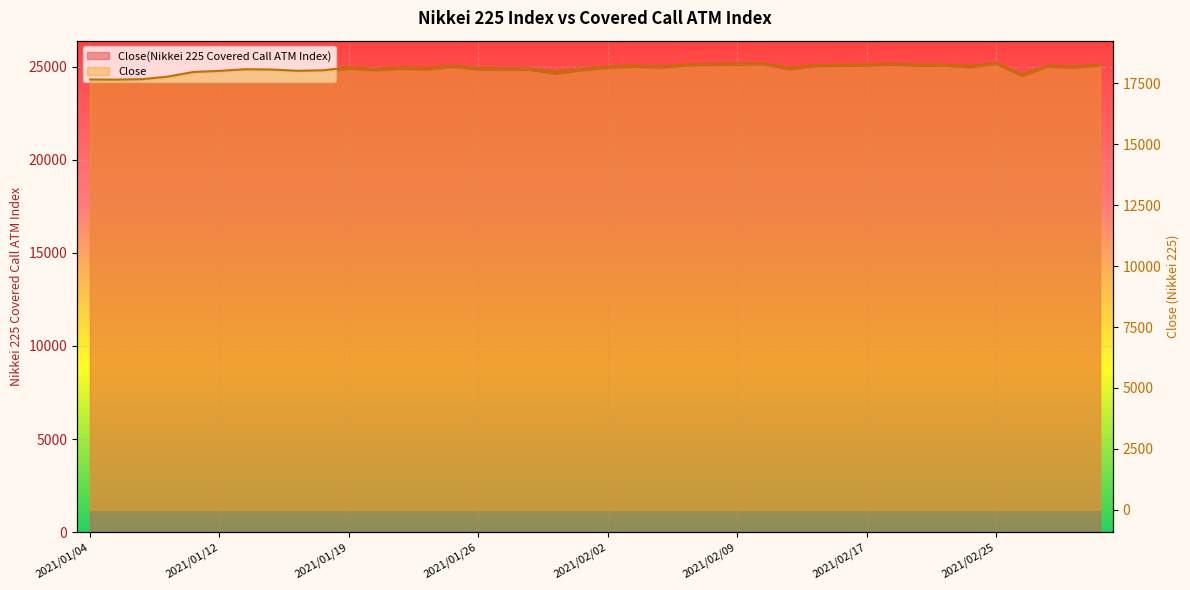

How many values in the Close(Nikkei 225 Covered Call ATM Index) series exceed 24895?

20